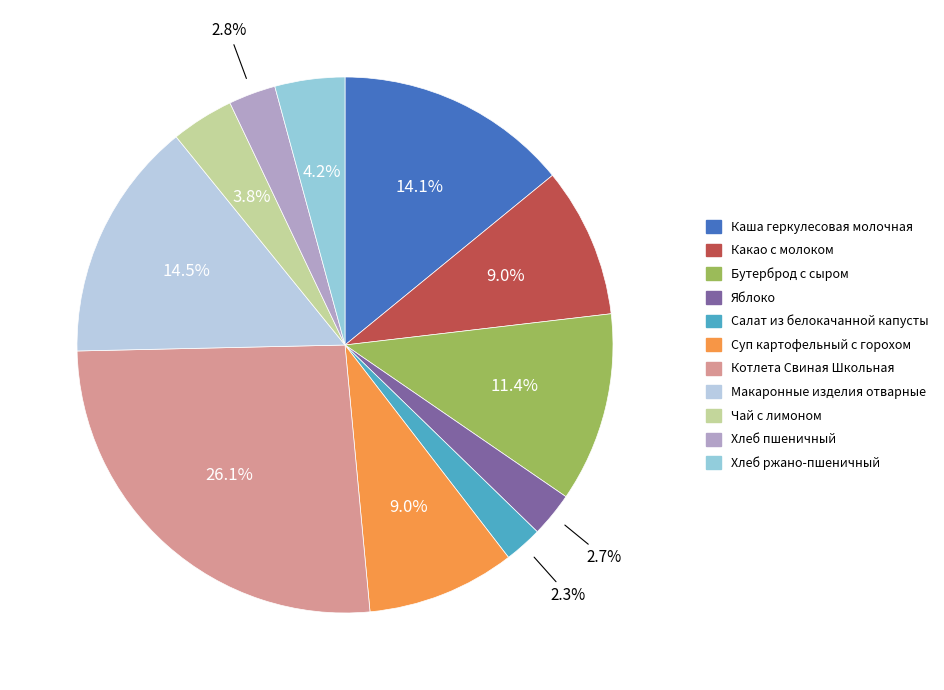

How many segments does this pie chart have?

11